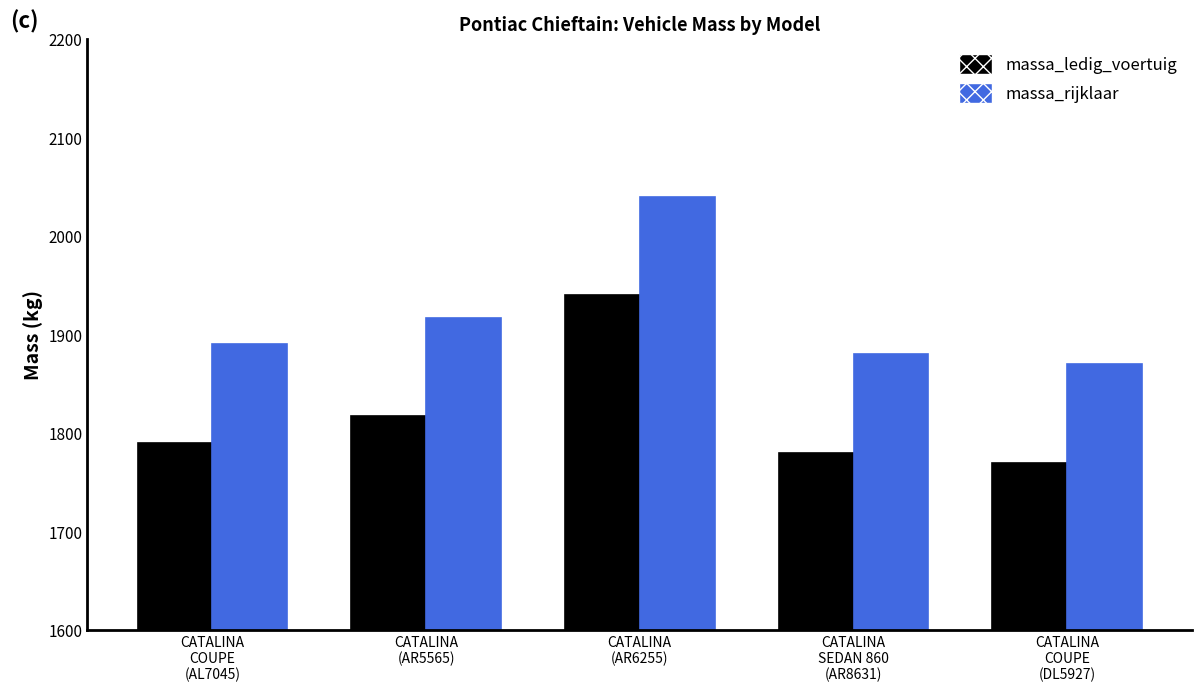

Reading right to left, extract all data points from this chart.

massa_ledig_voertuig: 1770	1780	1940	1817	1790
massa_rijklaar: 1870	1880	2040	1917	1890